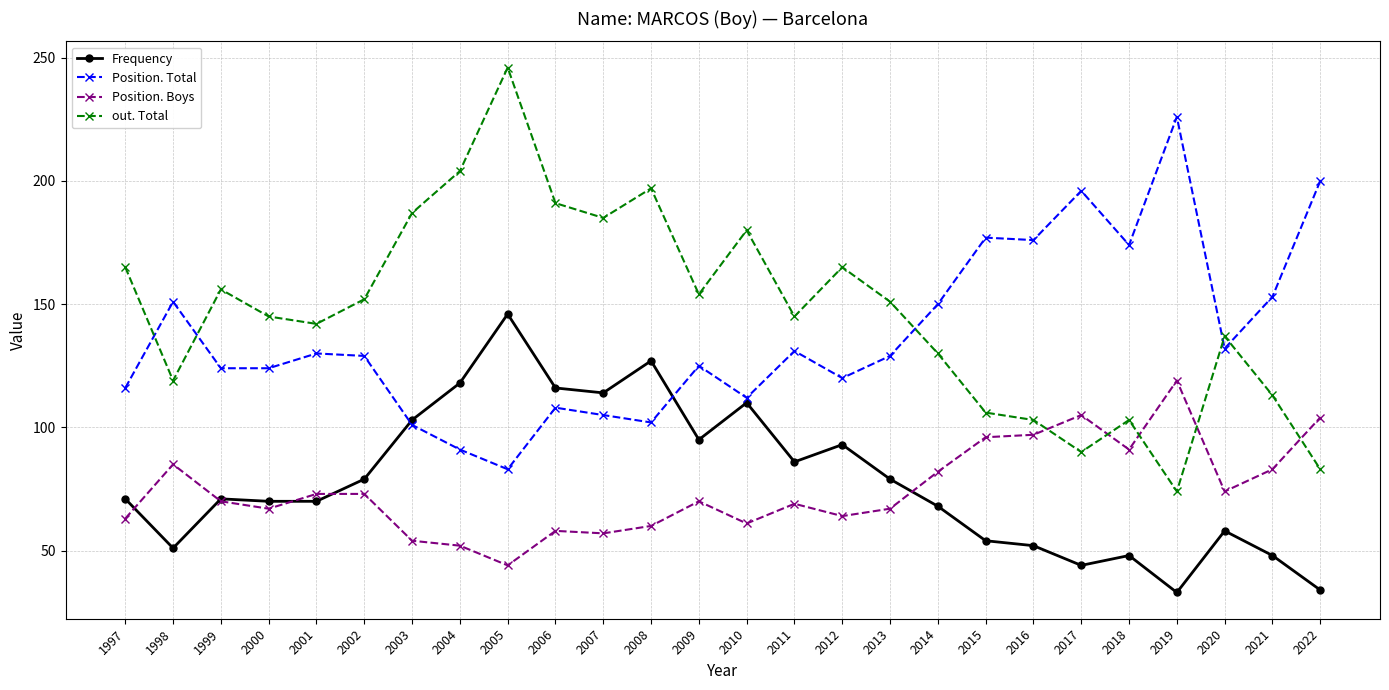

The Frequency series shows 27 at 2008. True or false?

False